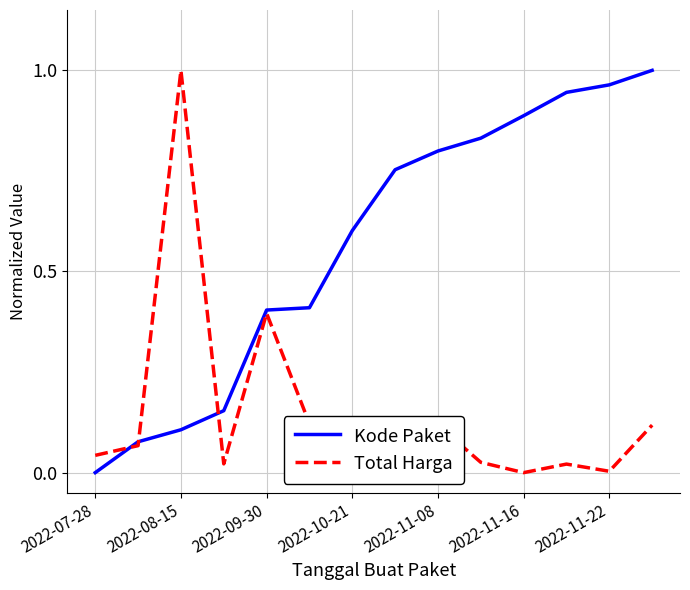

Which series has the largest total across all categories?

Kode Paket